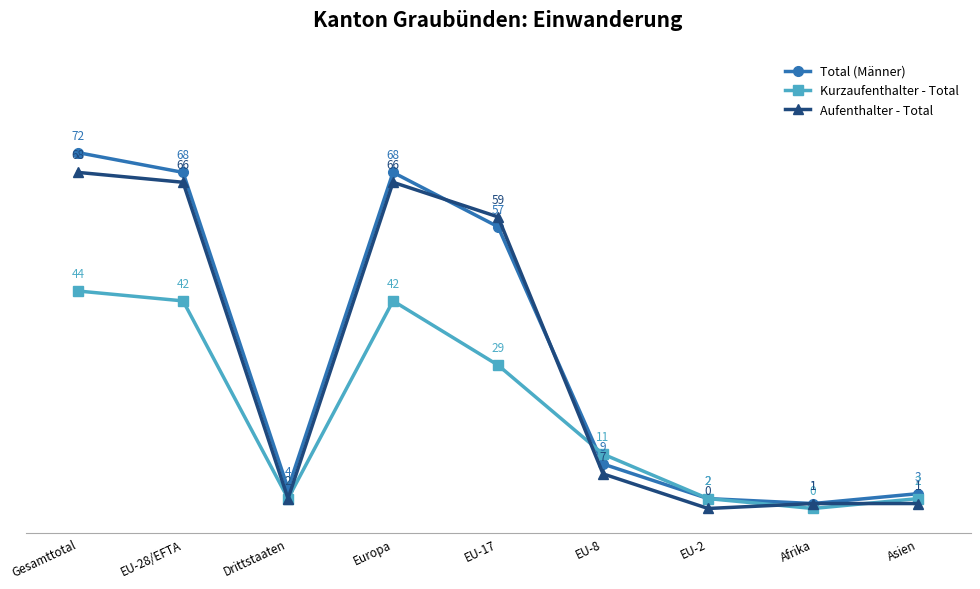

Does the chart have visible grid lines?

No